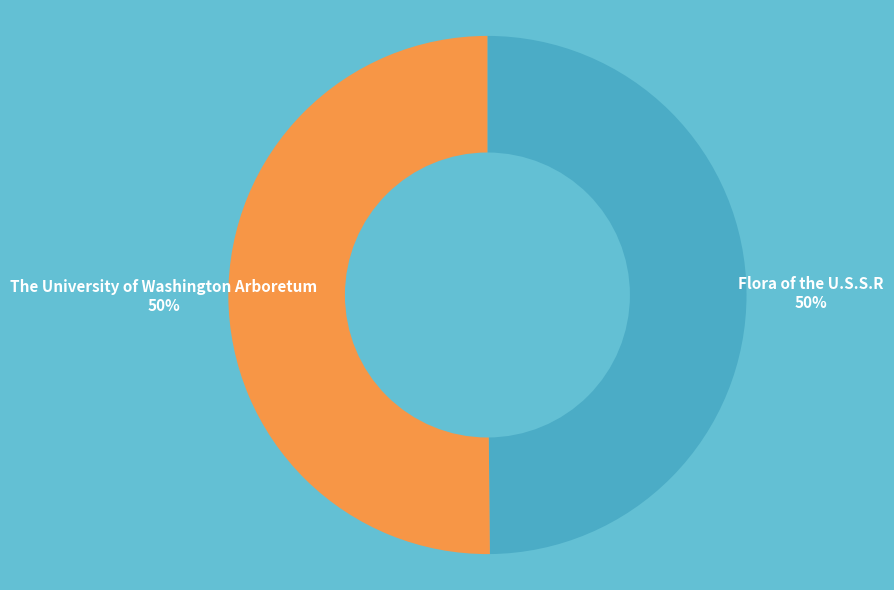

To the nearest percent, what is the average slice percentage?

50%